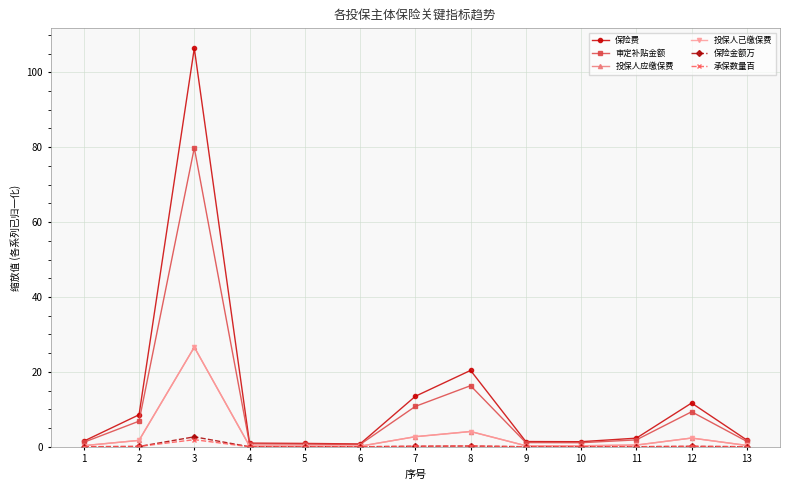

How many lines are shown in the chart?

6